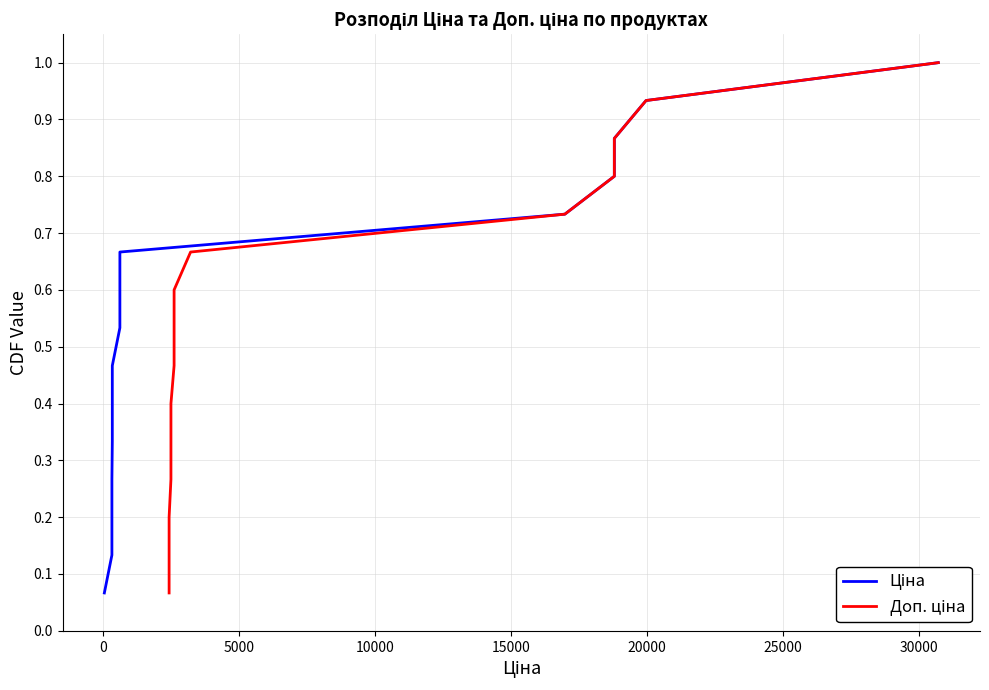

Which series has the largest range (max minus min)?

Ціна